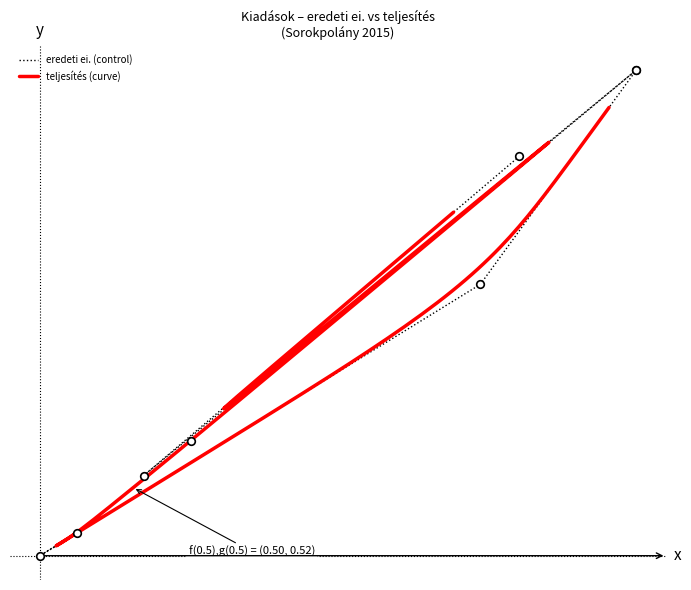

Which series reaches the maximum Y coordinate?

eredeti ei.